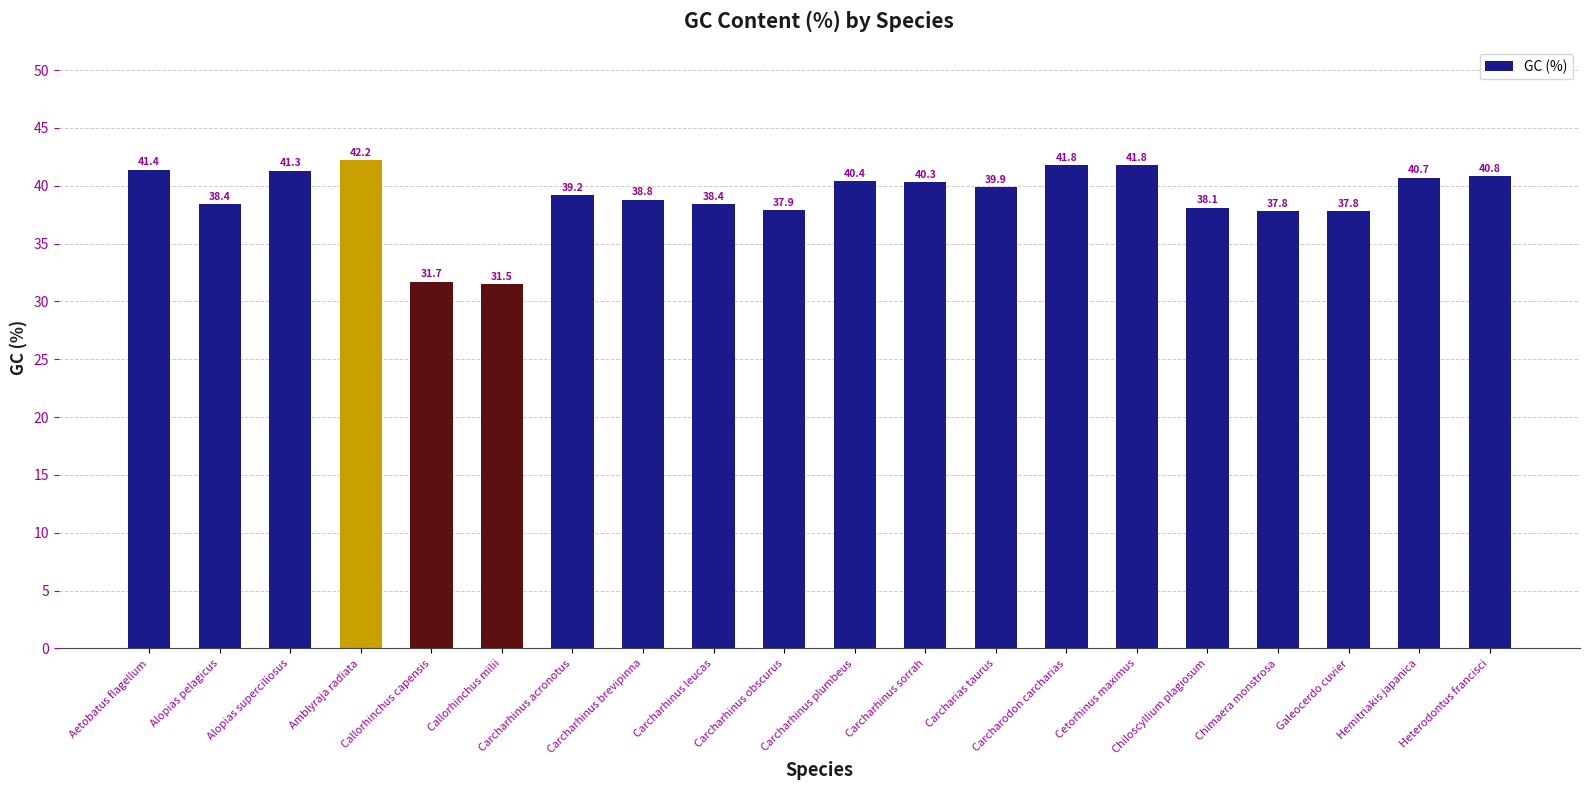

What is the smallest value displayed?

31.5